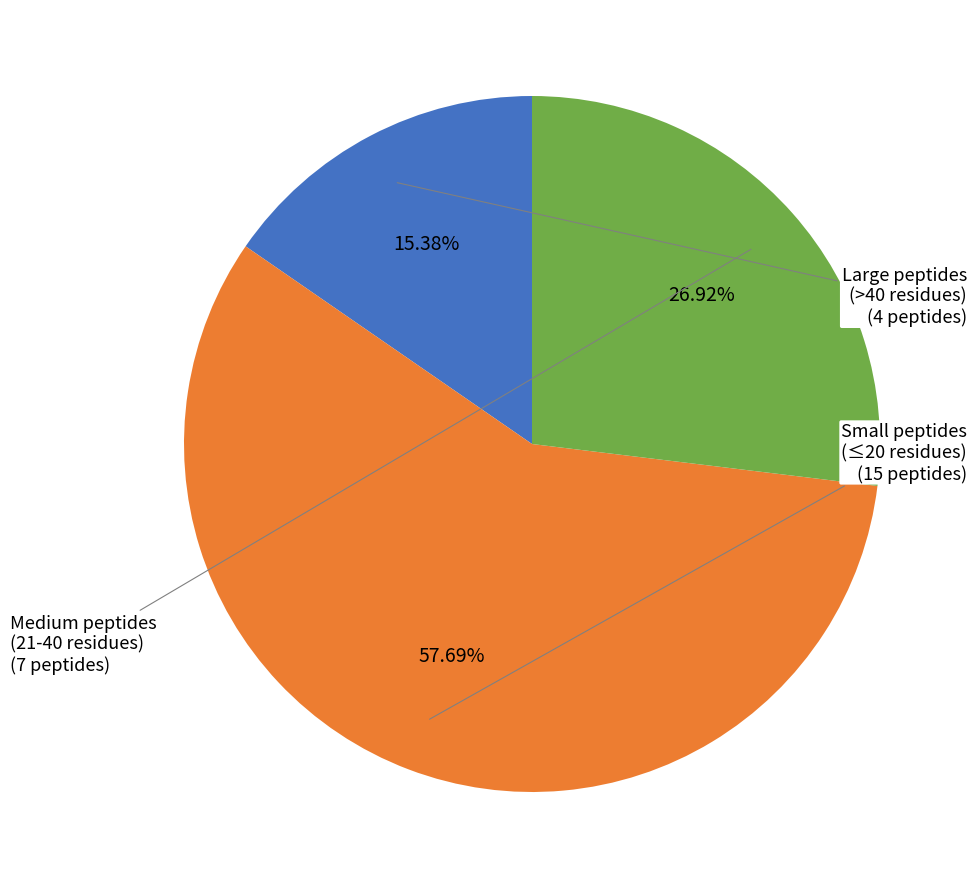

How many segments does this pie chart have?

3